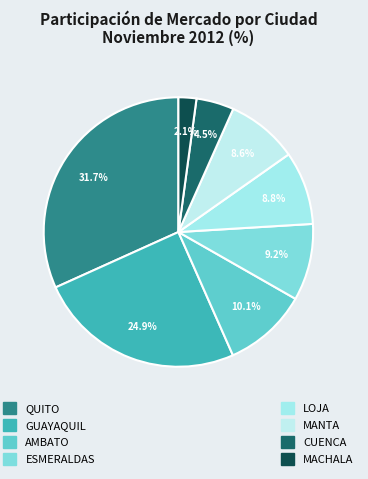

To the nearest percent, what is the difference between the largest and smallest slice percentages?

30%